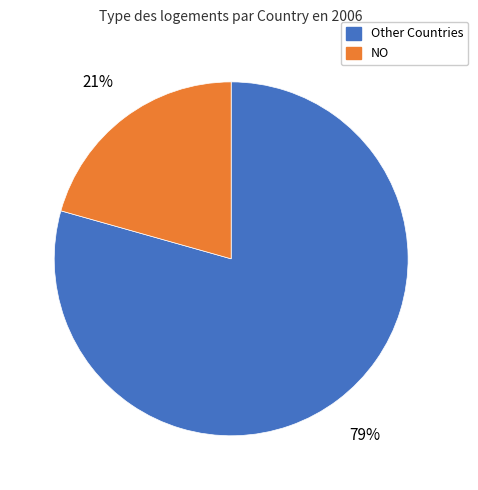

The NO slice represents 21% of the pie. True or false?

True